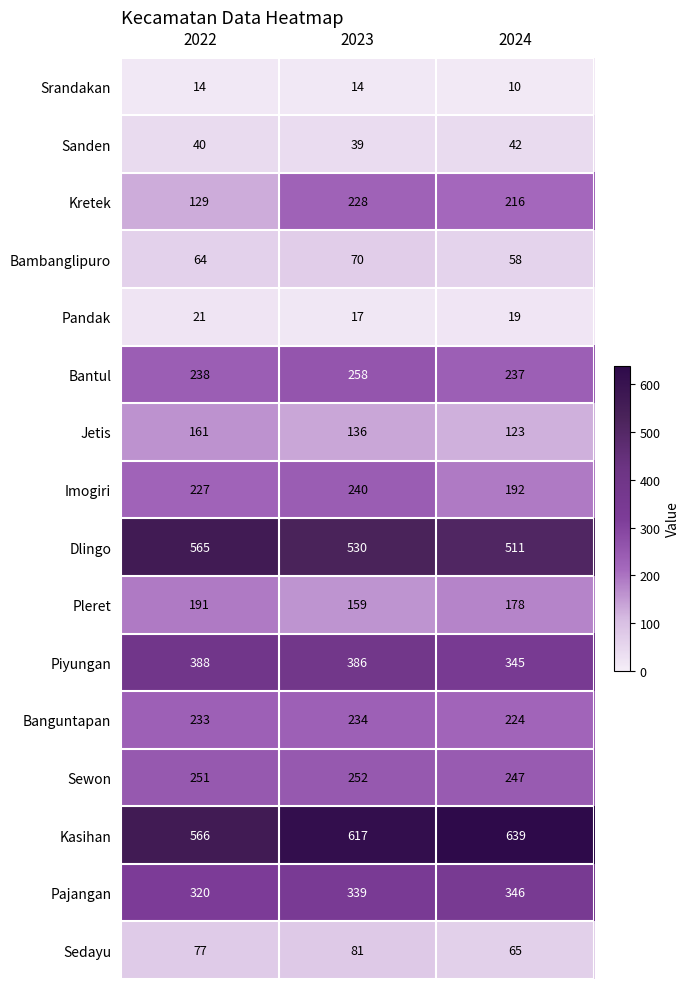

What is the sum of the Bantul values at 2024 and 2022?

475